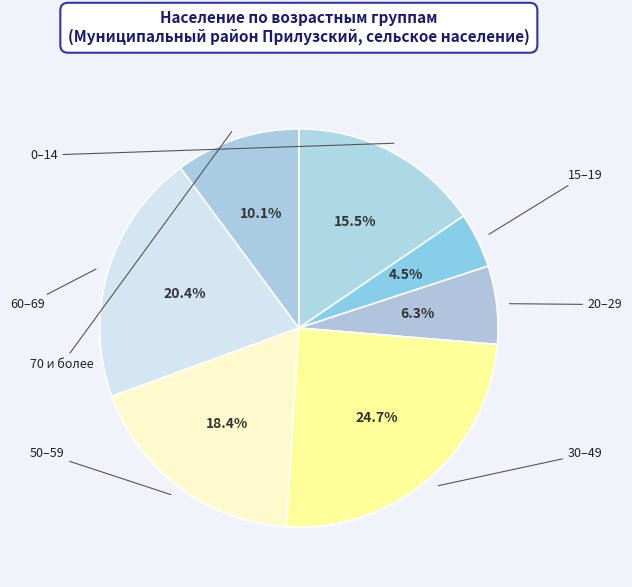

Count the number of slices in the pie.

7